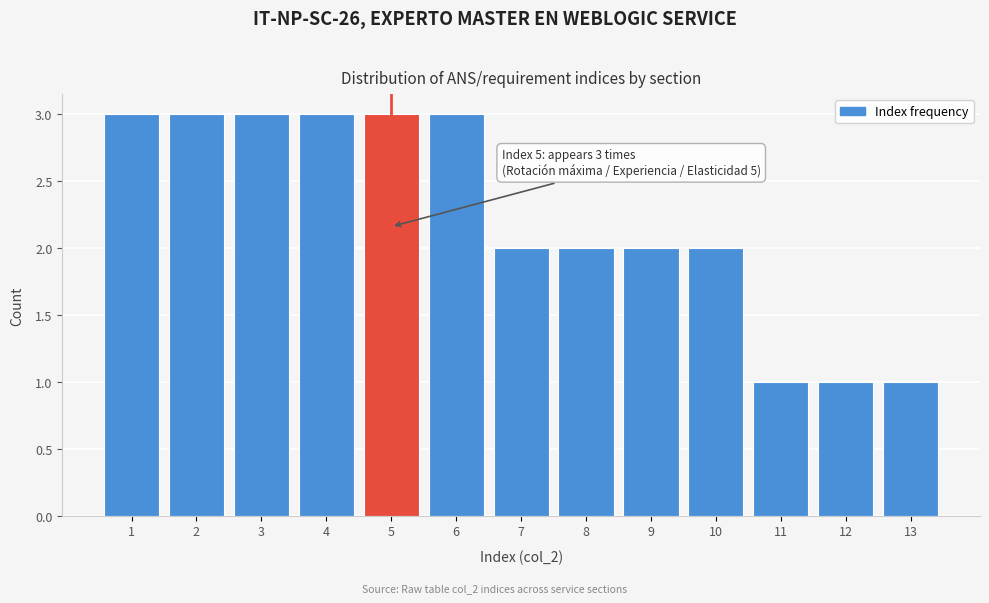

Reading left to right, list all the values displayed in this chart.

1=3	2=3	3=3	4=3	5=3	6=3	7=2	8=2	9=2	10=2	11=1	12=1	13=1